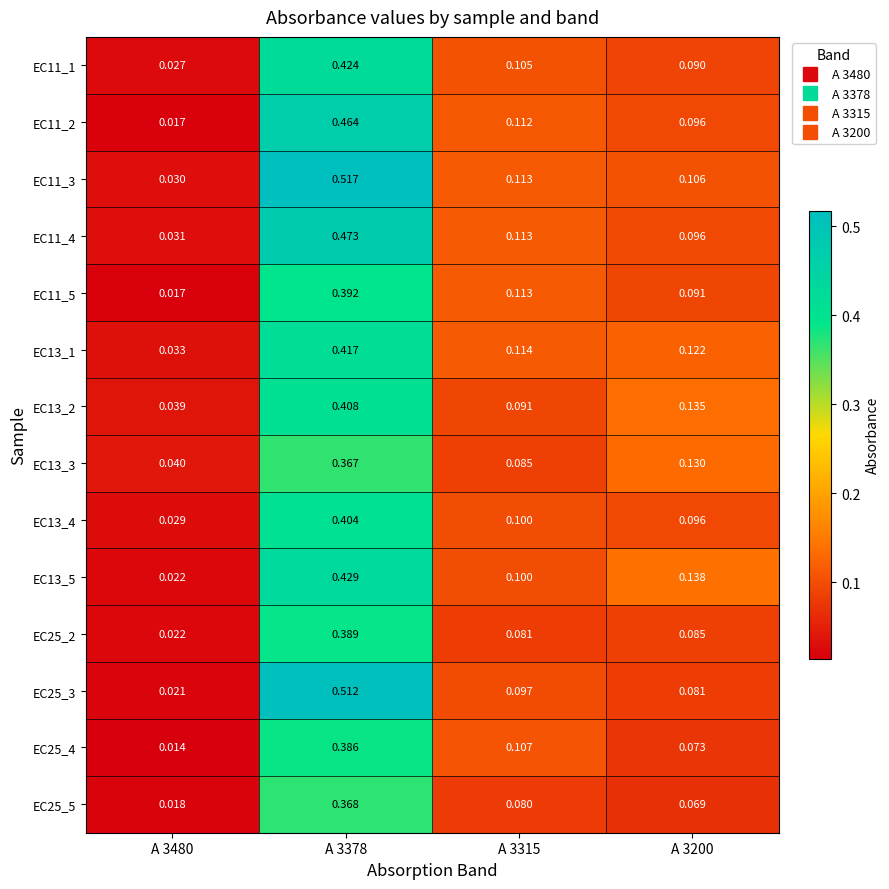

How many categories are shown in the chart?

4